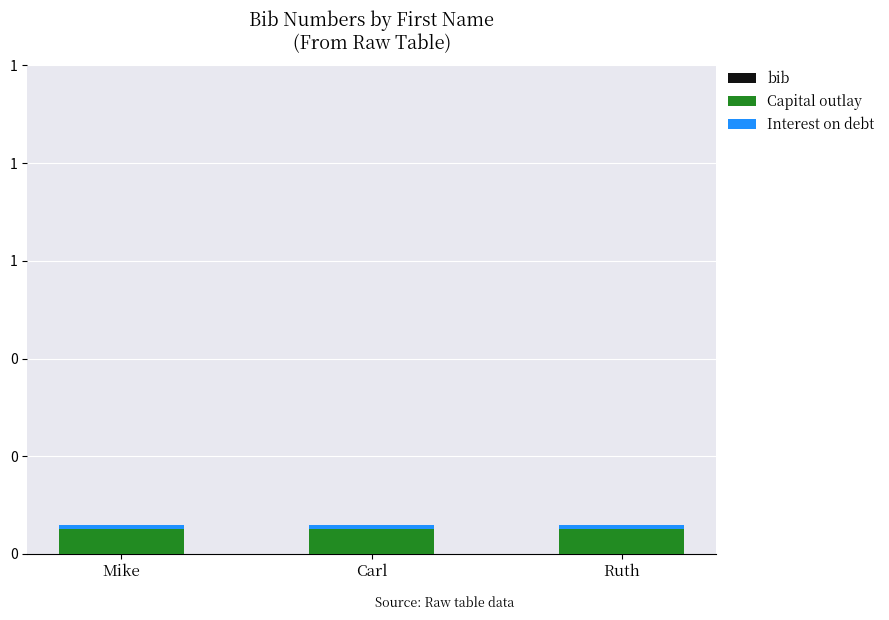

At Ruth, list the series in order from largest to smallest.

Capital outlay, Interest on debt, bib